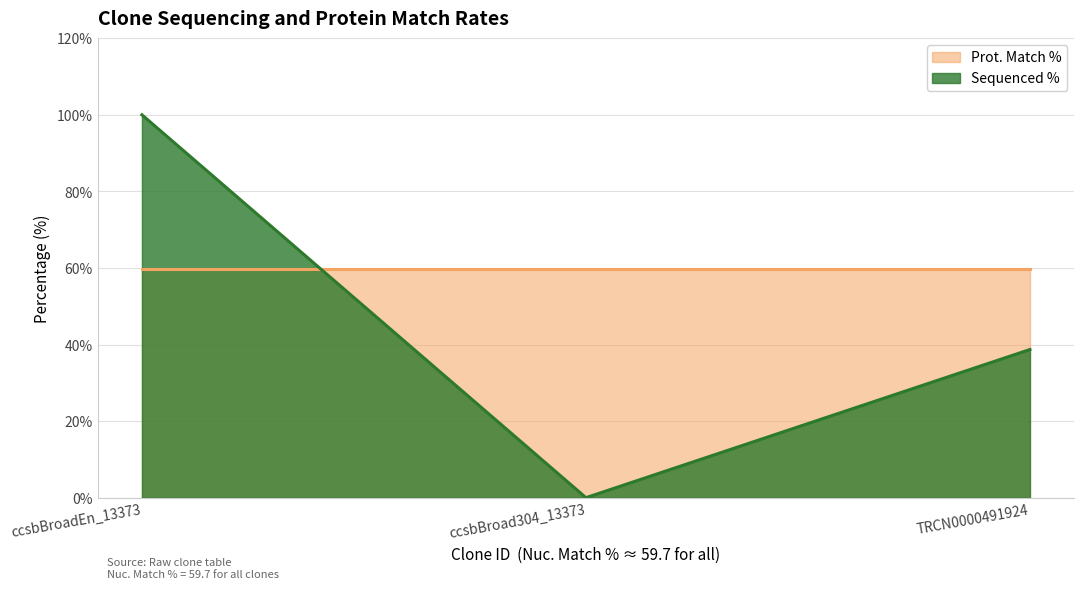

What is the average value?

46.2